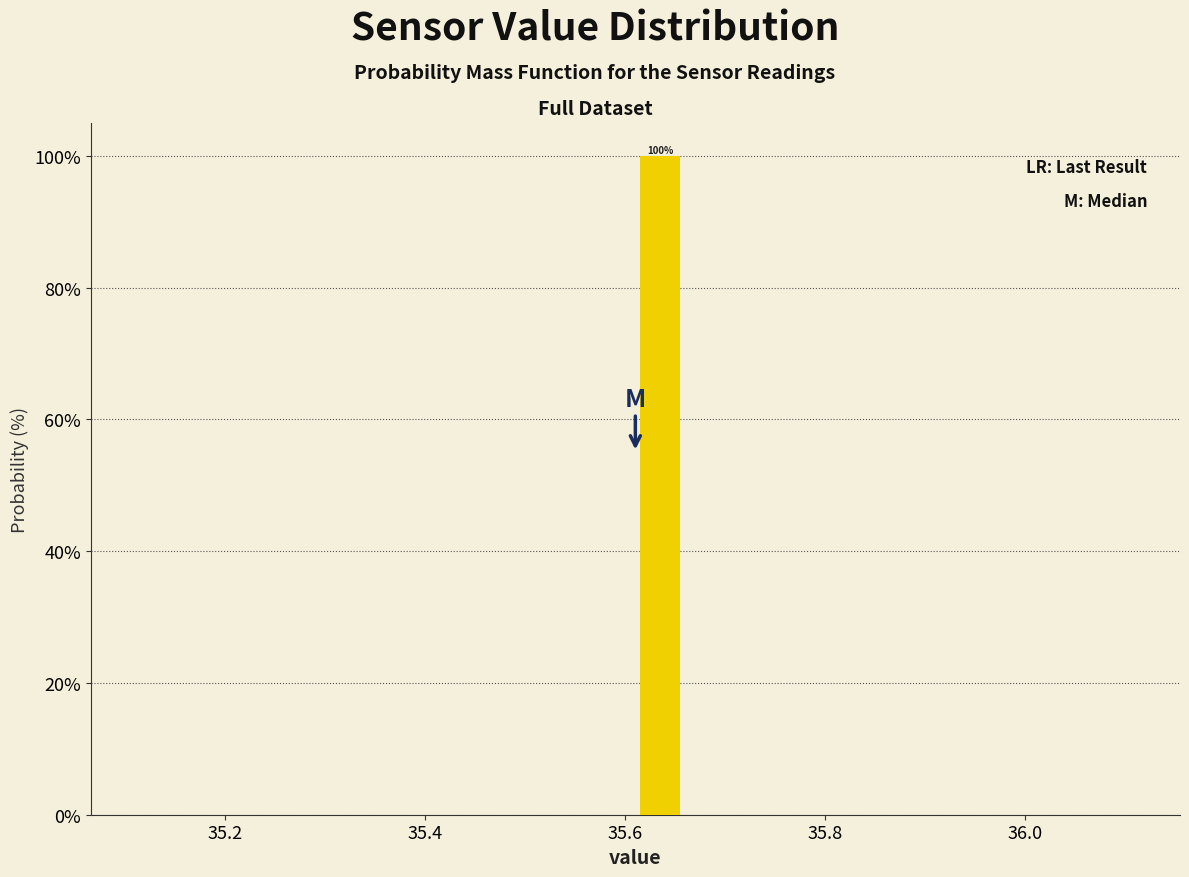

Read against the x-axis, roughly where is the centre of the tallest bar?

35.64